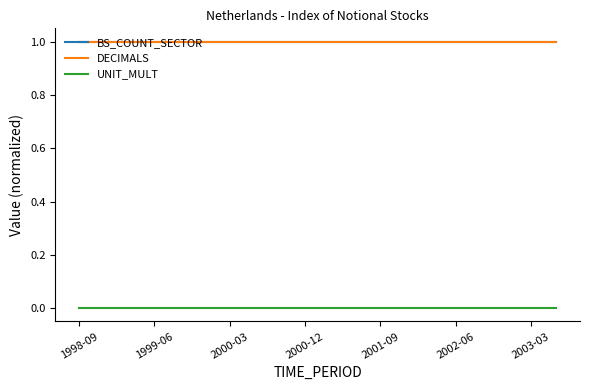

What is the greatest value displayed?

1